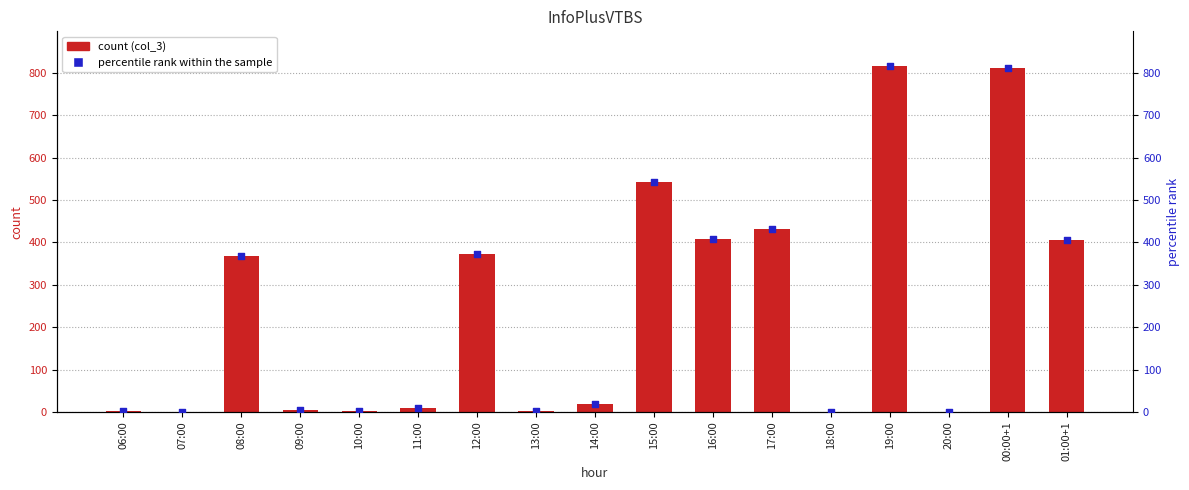

What are all the series names shown in the legend?

col_3, percentile rank within the sample